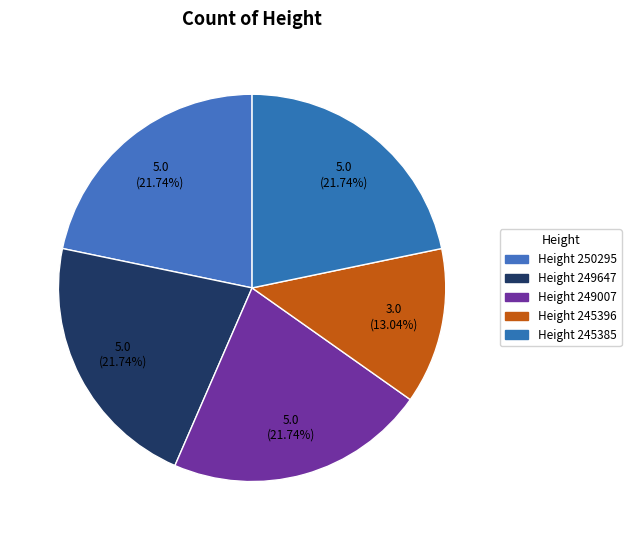

To the nearest percent, what is the average slice percentage?

20%